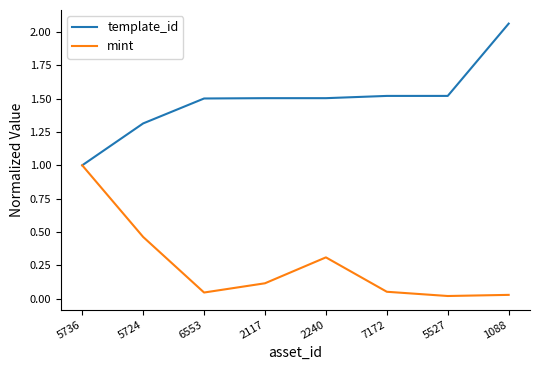

What value does the template_id series have at 6553?

1.5